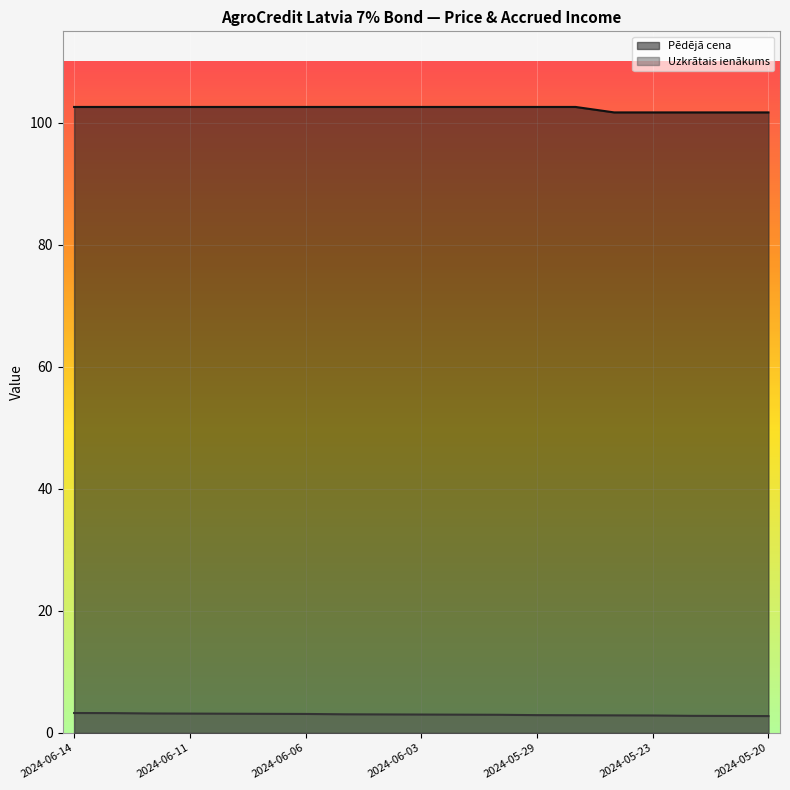

The Uzkrātais ienākums series shows 0.9 at 2024-05-20. True or false?

False